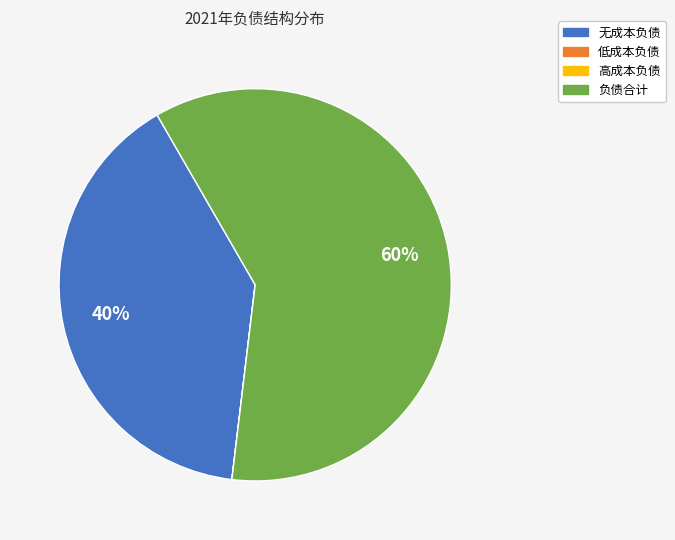

Is it true that 负债合计 is 60% of the pie?

True